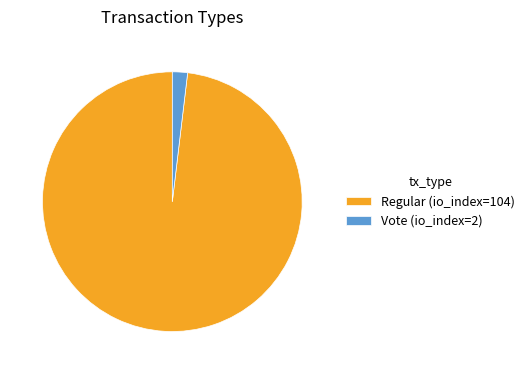

Which slice is the largest?

Regular (io_index=104)